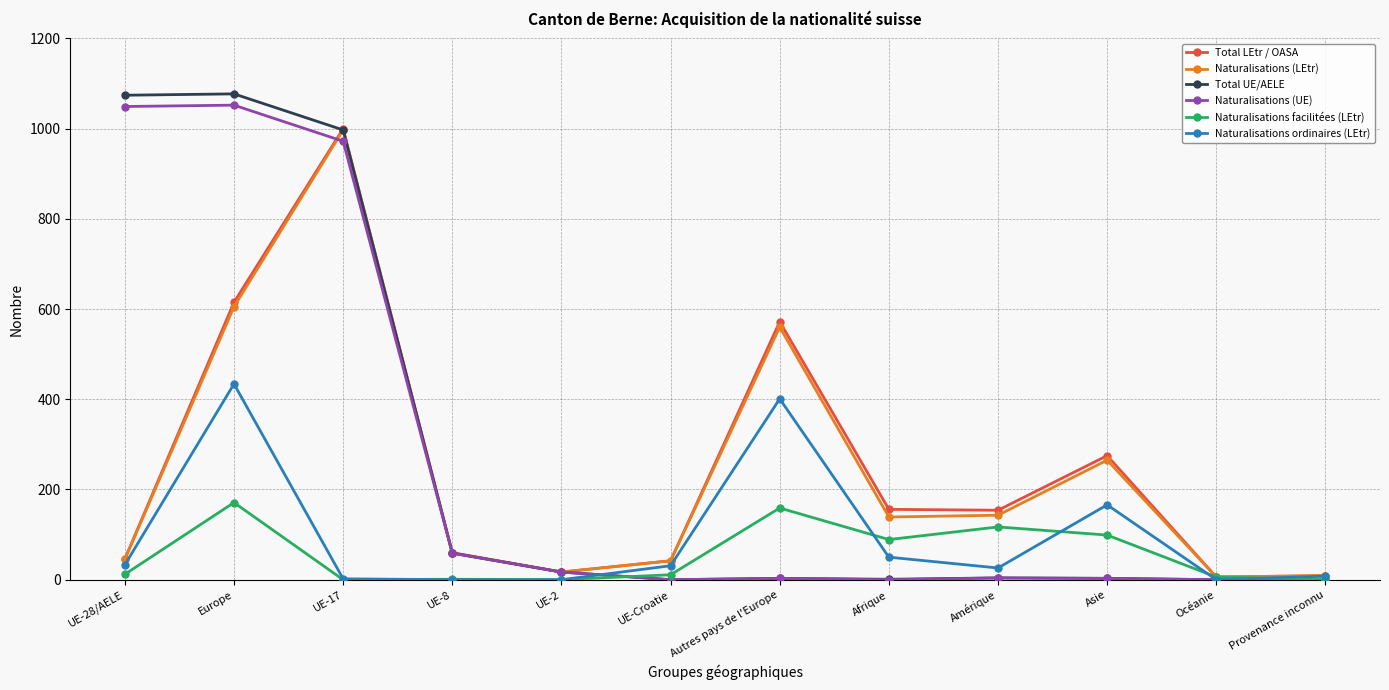

Is the value of Naturalisations facilitées (LEtr) at UE-Croatie greater than the value of Naturalisations (UE) at UE-Croatie?

Yes